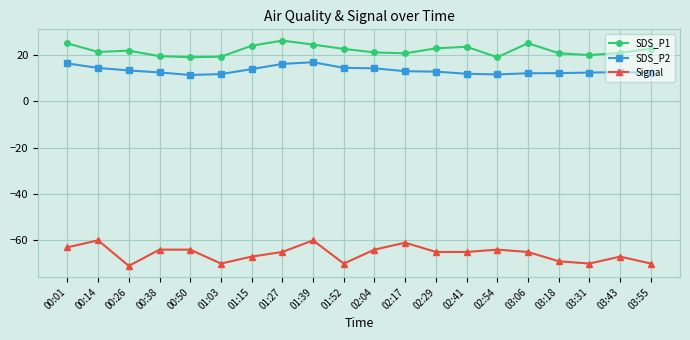

What is the greatest value displayed?

26.1